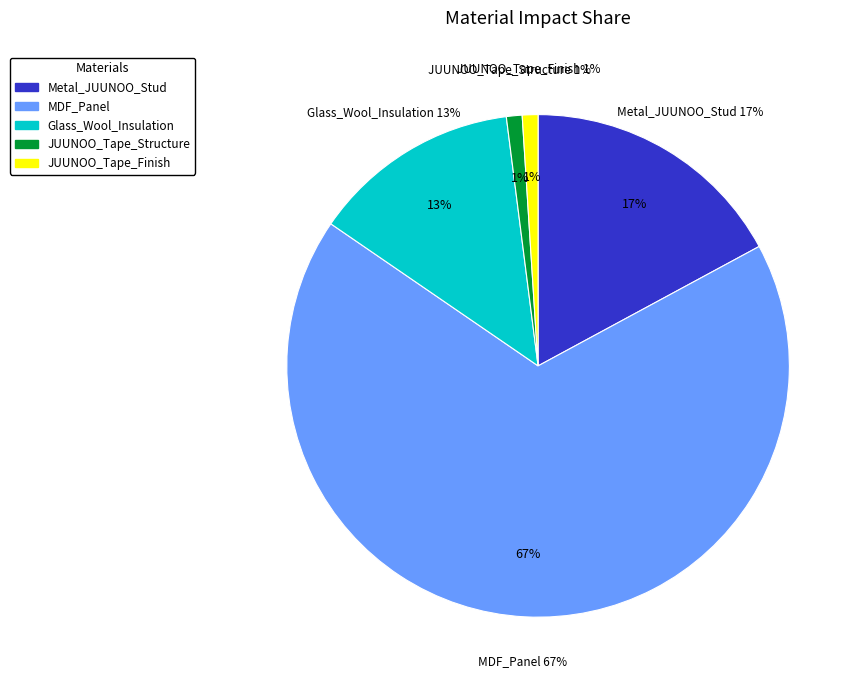

Does any single category account for the majority?

Yes